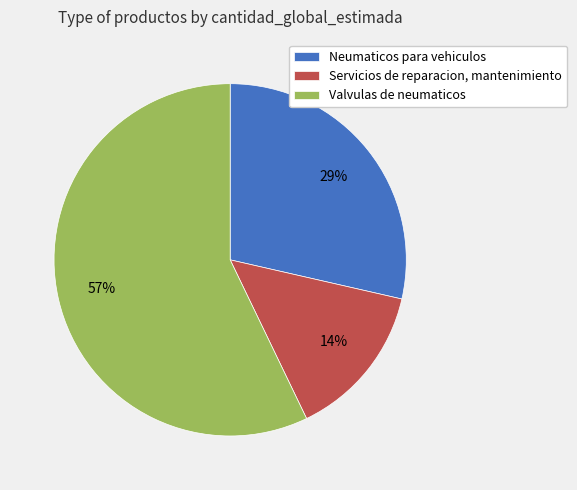

Is it true that Servicios de reparacion, mantenimiento is 1% of the pie?

False